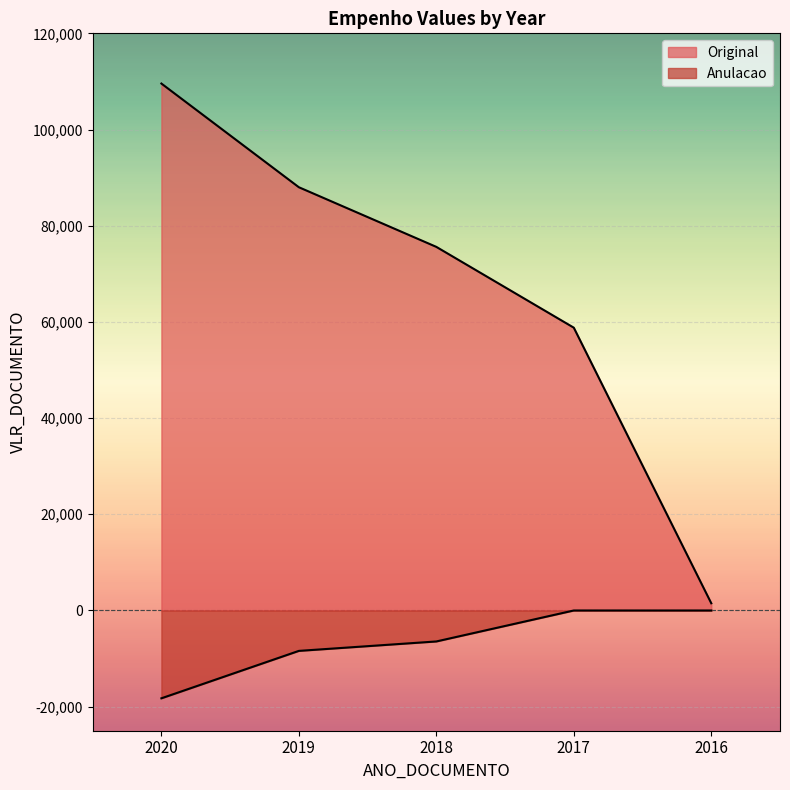

What is the average value of the Anulacao series?

-6620